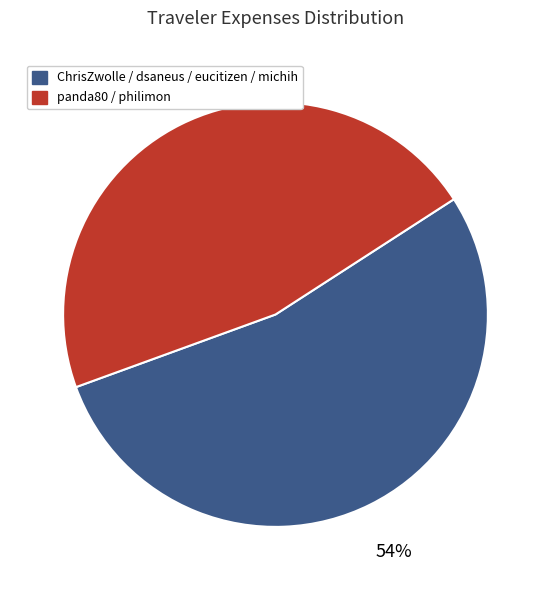

Is it true that ChrisZwolle / dsaneus / eucitizen / michih is 66% of the pie?

False